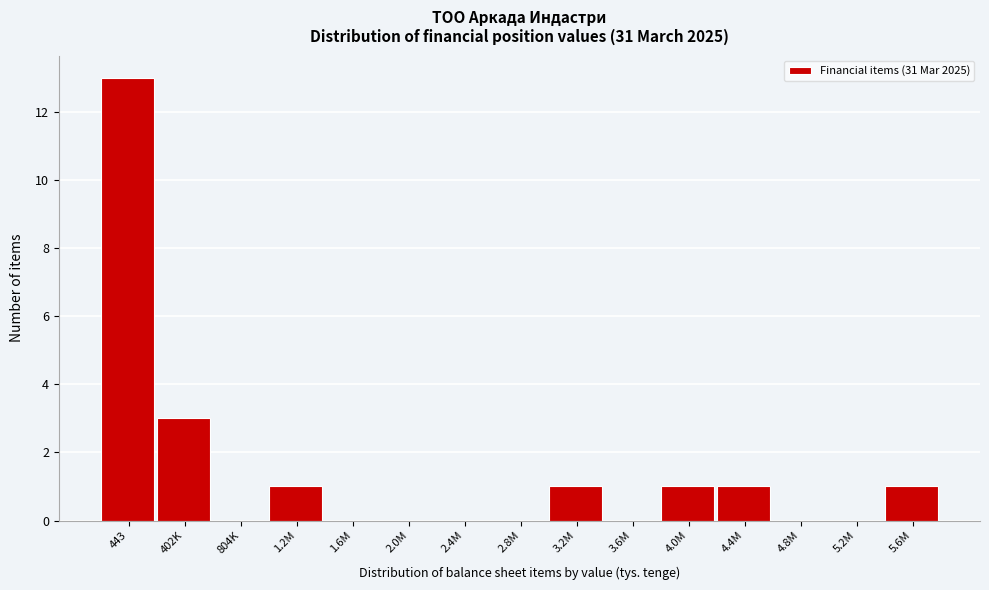

Reading left to right, extract all data points from this chart.

443=13	402K=3	804K=0	1.2M=1	1.6M=0	2.0M=0	2.4M=0	2.8M=0	3.2M=1	3.6M=0	4.0M=1	4.4M=1	4.8M=0	5.2M=0	5.6M=1